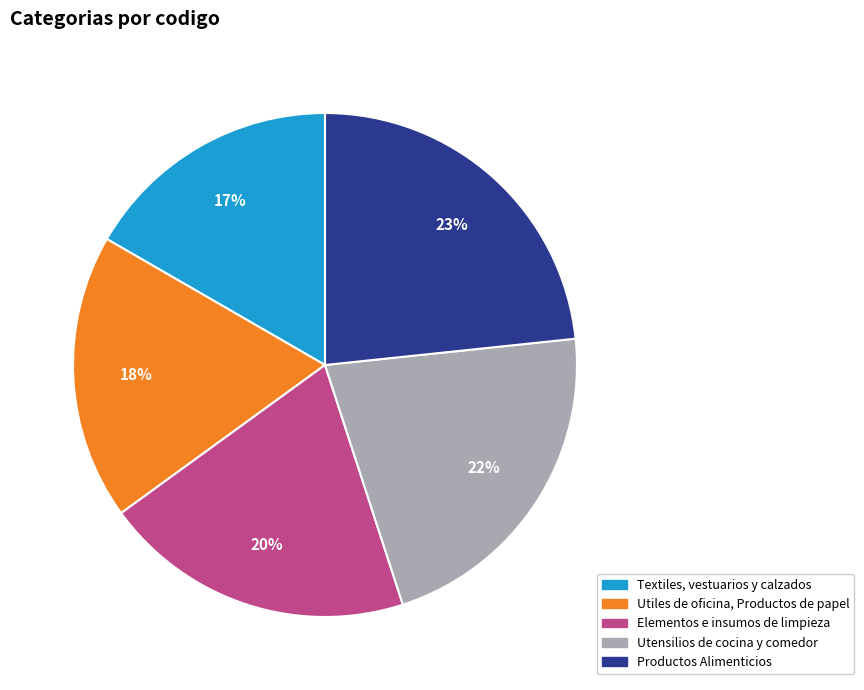

Between Elementos e insumos de limpieza and Textiles, vestuarios y calzados, which is larger?

Elementos e insumos de limpieza